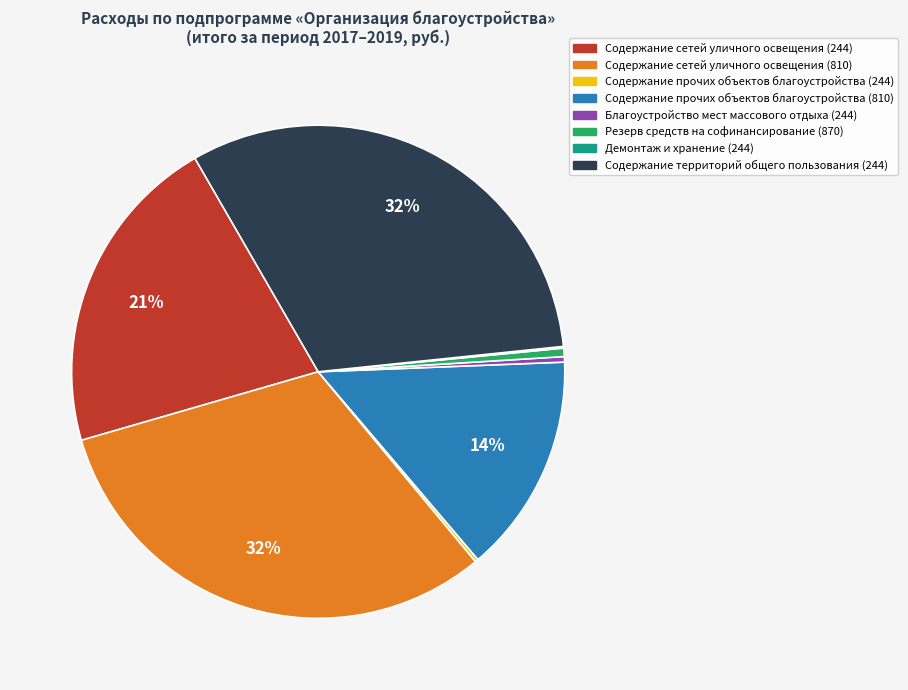

Approximately how many times larger is the value at Содержание сетей уличного освещения (810) compared to Содержание территорий общего пользования (244)?

1.0